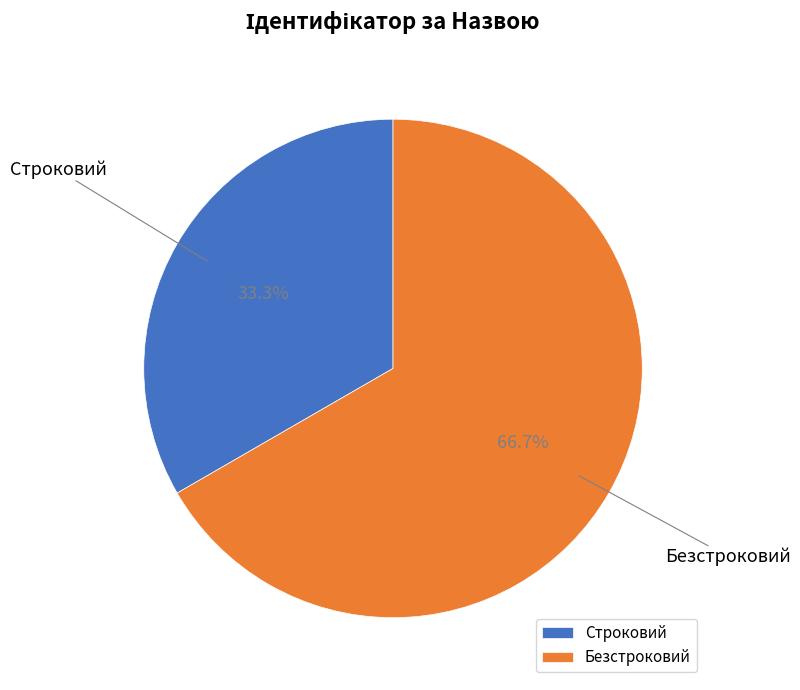

Do Безстроковий and Строковий together represent more than half of the pie?

Yes